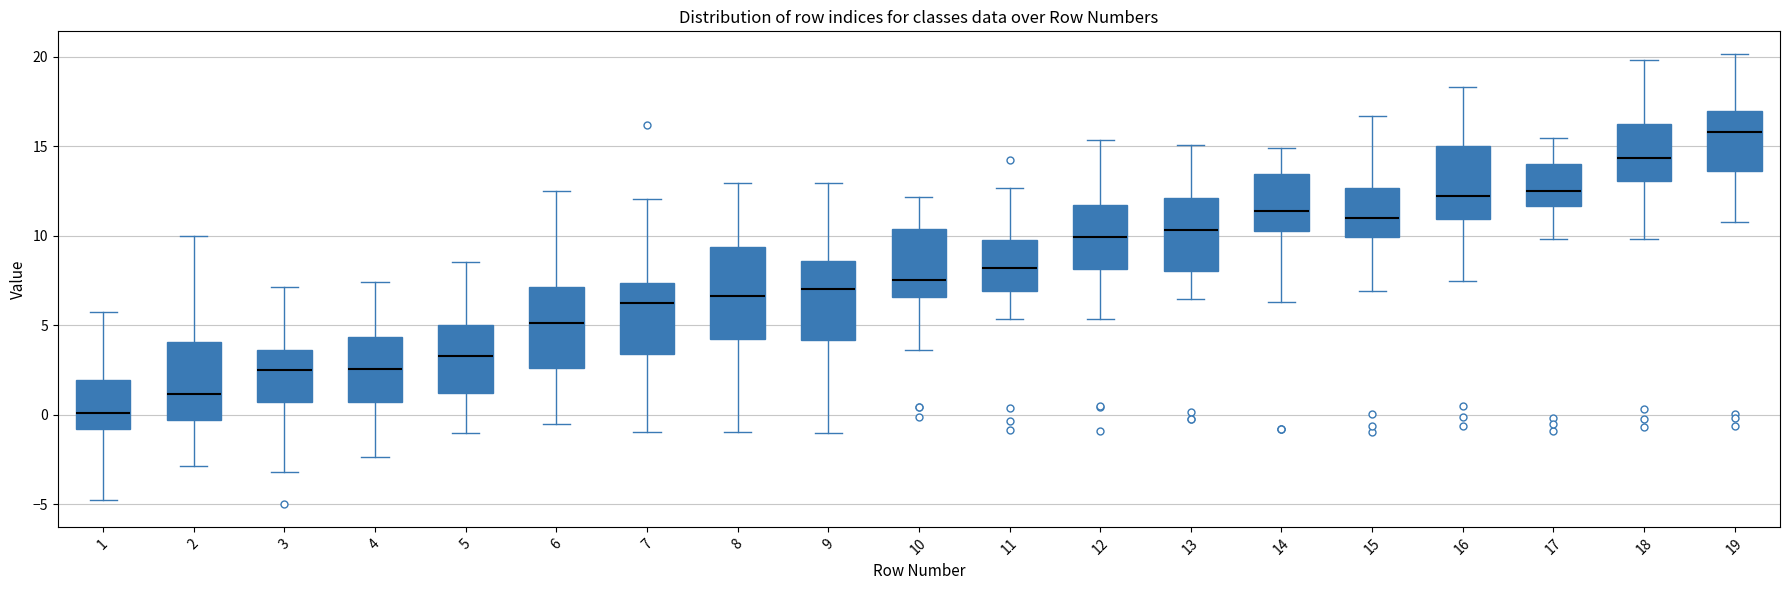

Which box's median line is the lowest?

1